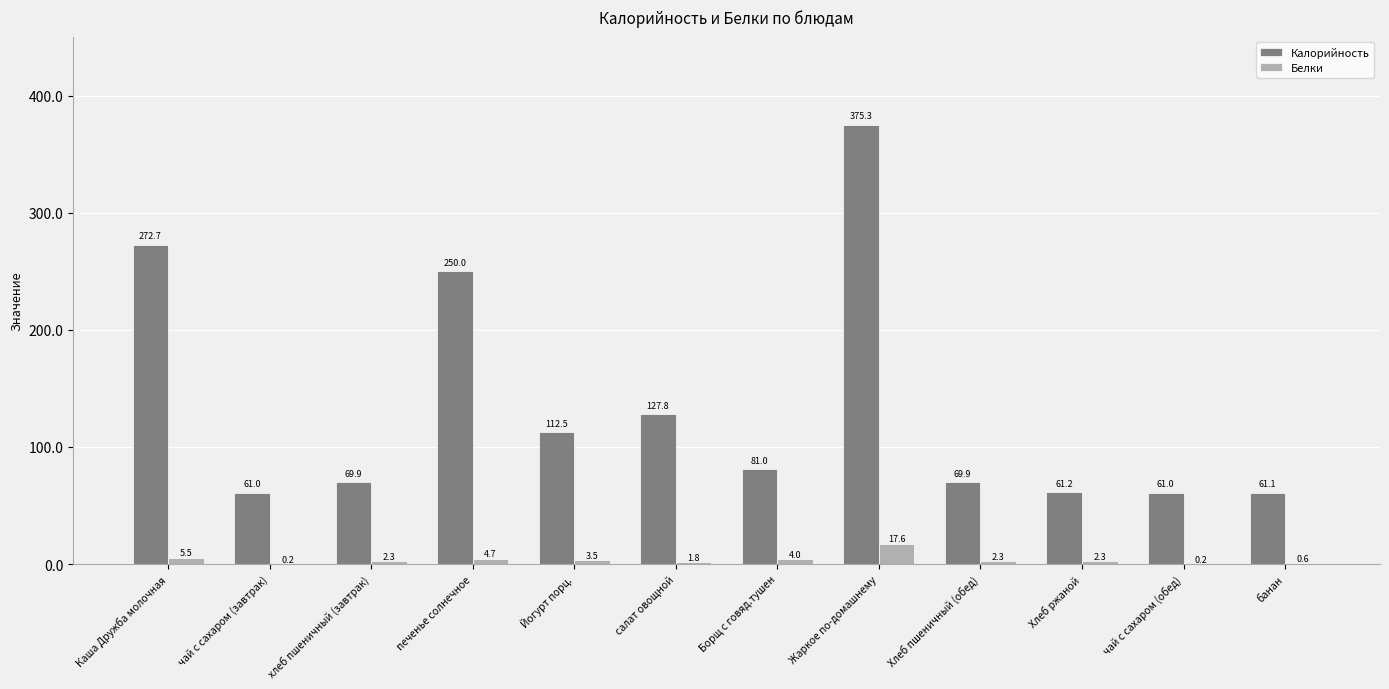

What is the sum of all Белки values?

44.9